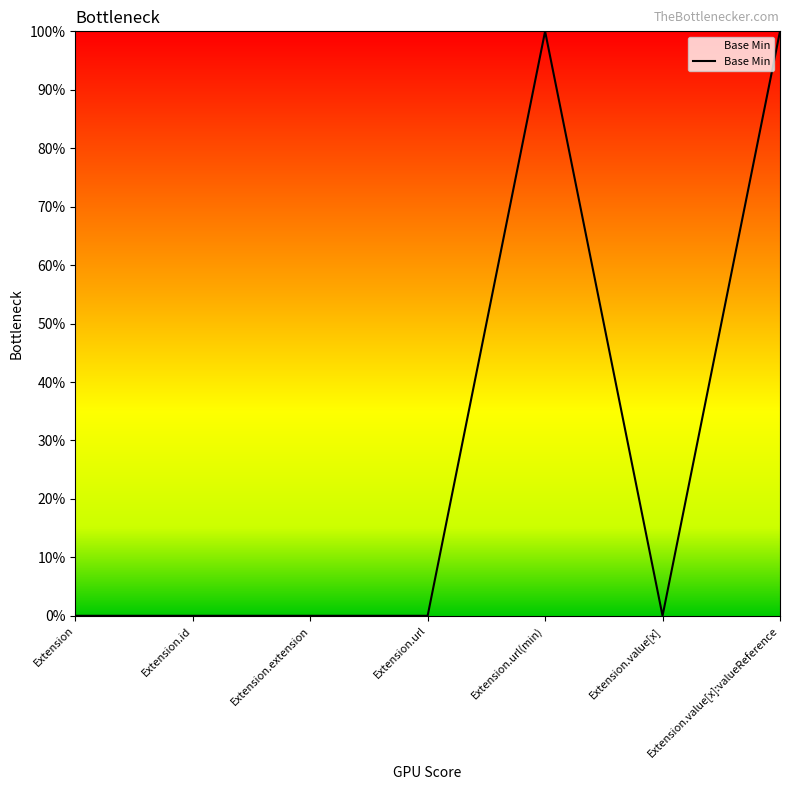

Is this an area chart (filled region under the line)?

Yes